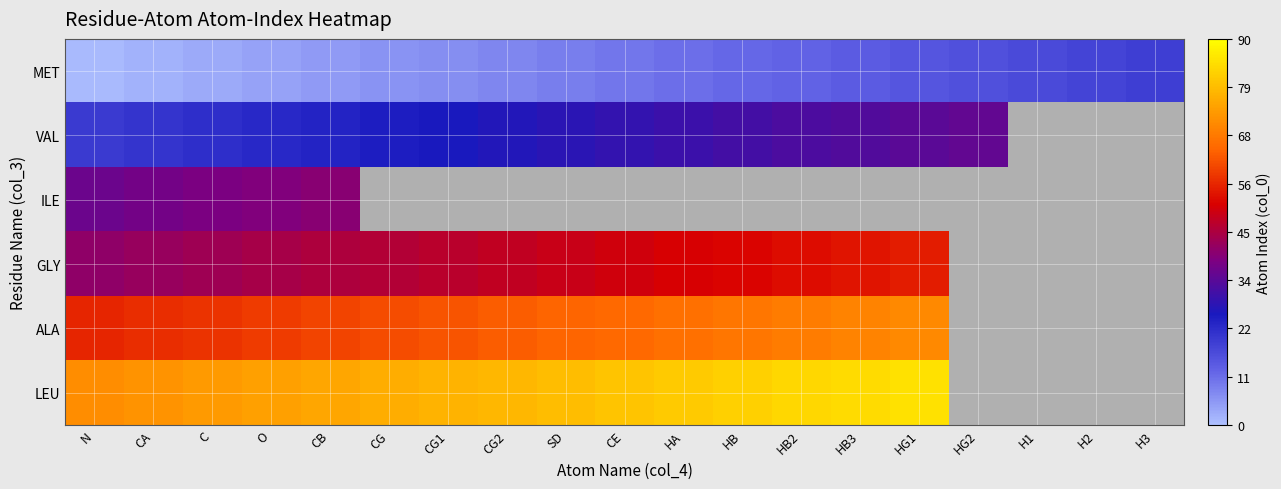

What is the difference between the maximum and minimum values in the ILE series?

4.0